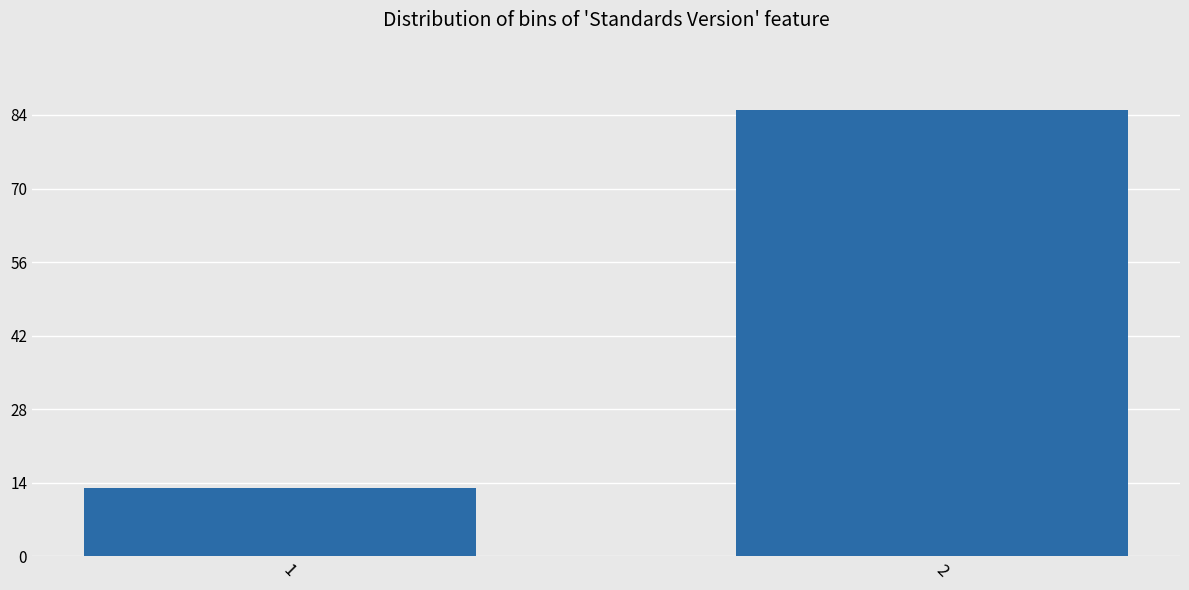

Reading right to left, extract all data points from this chart.

85	13